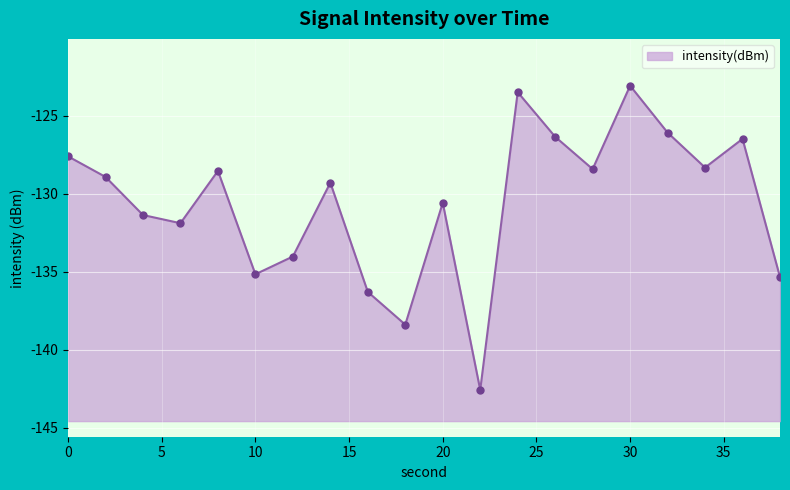

Is it true that the value at 28 is -220.4?

False